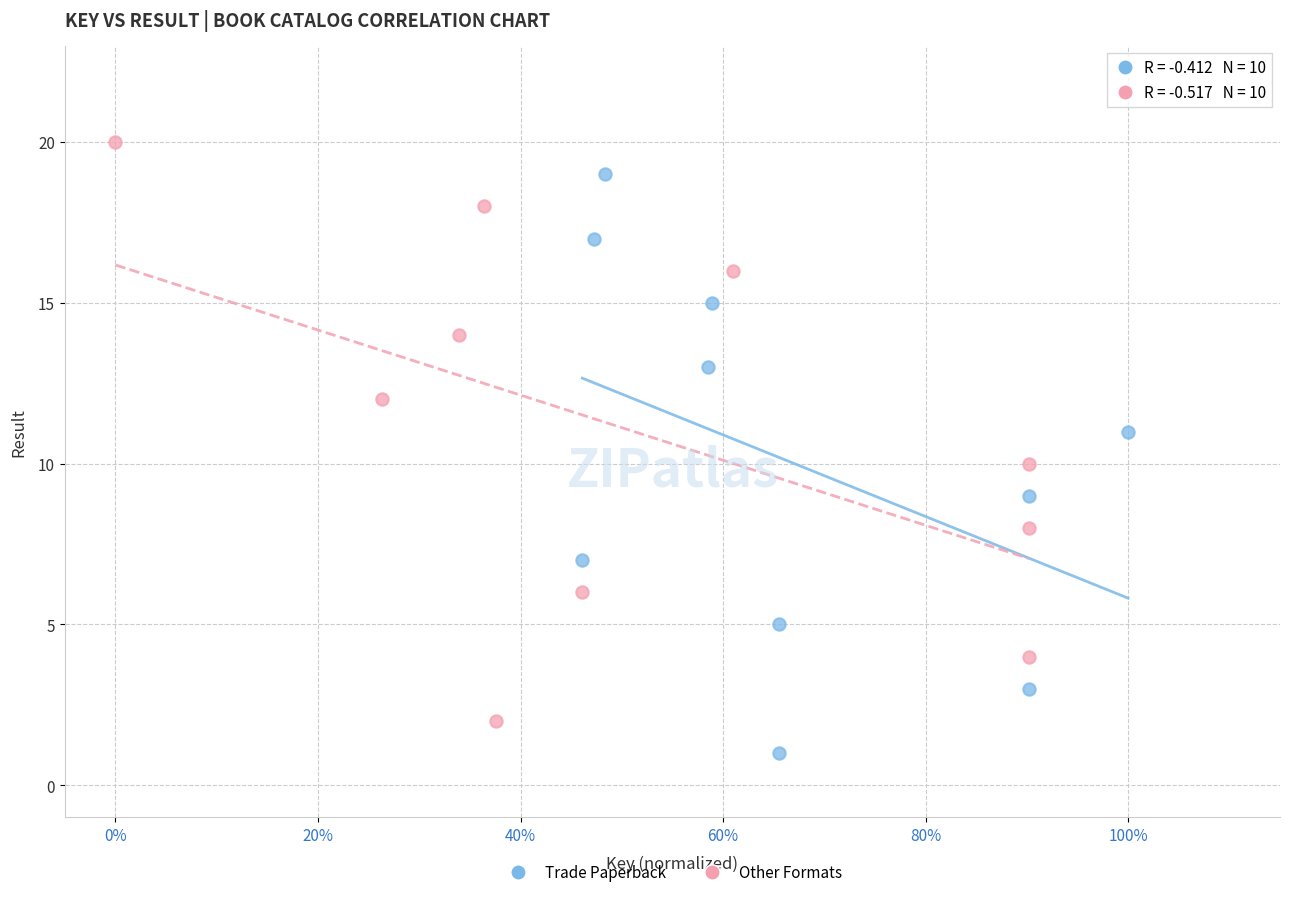

Which series reaches the maximum Y coordinate?

Other Formats